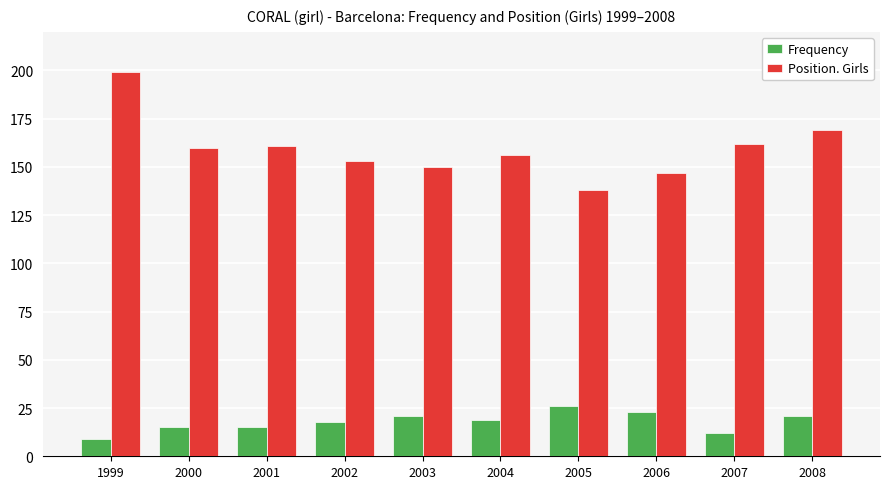

What is the minimum value shown in the chart?

9